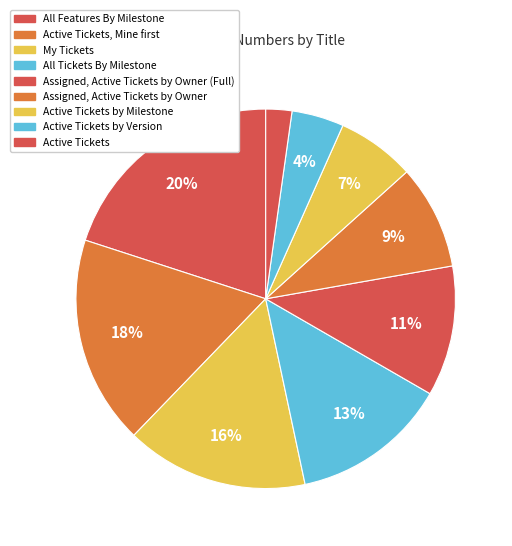

The Active Tickets by Version slice represents 1% of the pie. True or false?

False